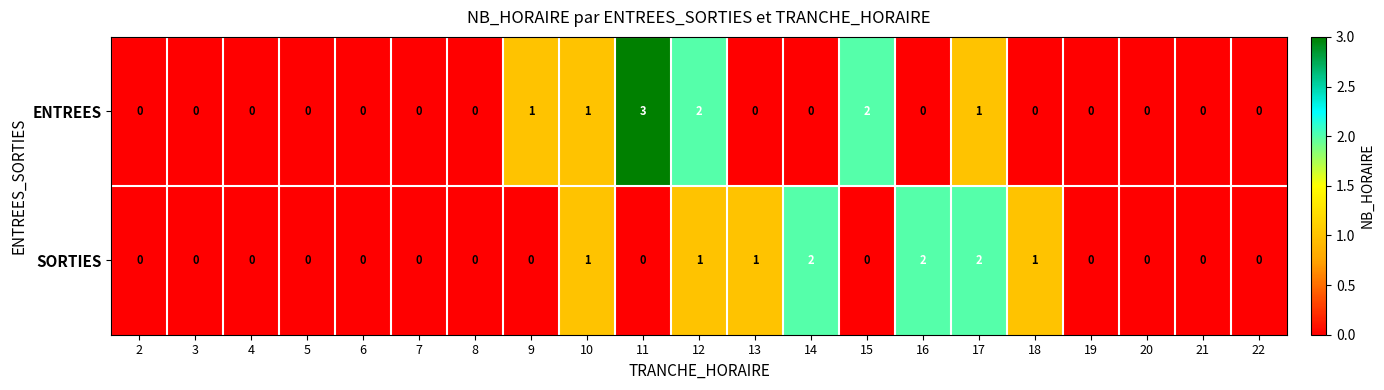

What is the maximum value shown in the chart?

3